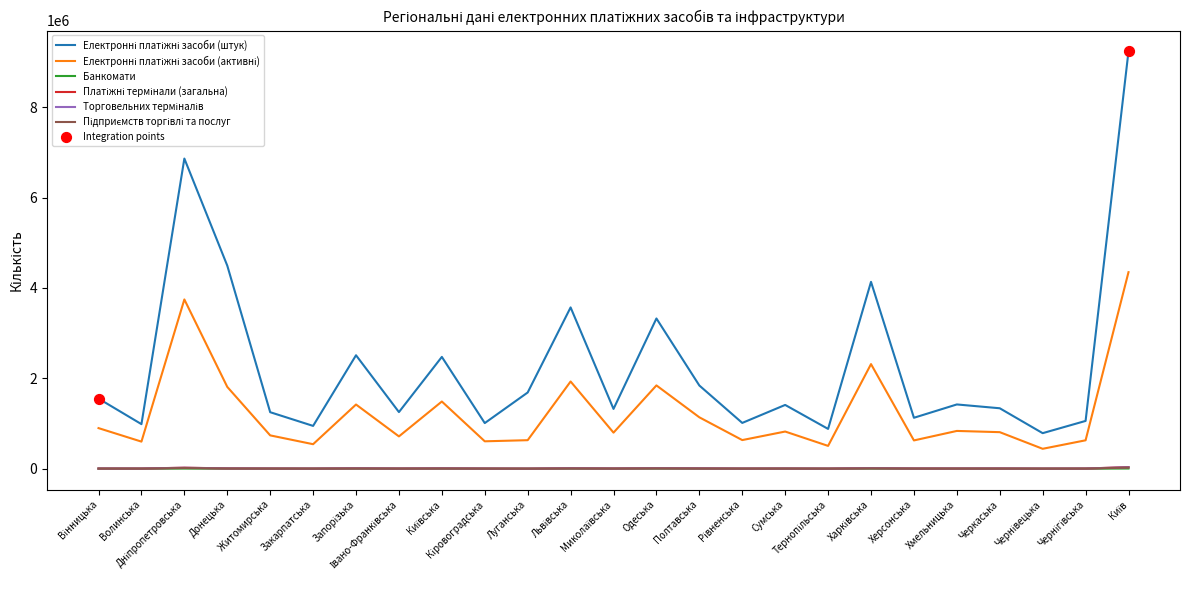

At how many categories does at least one series exceed 7973900?

1